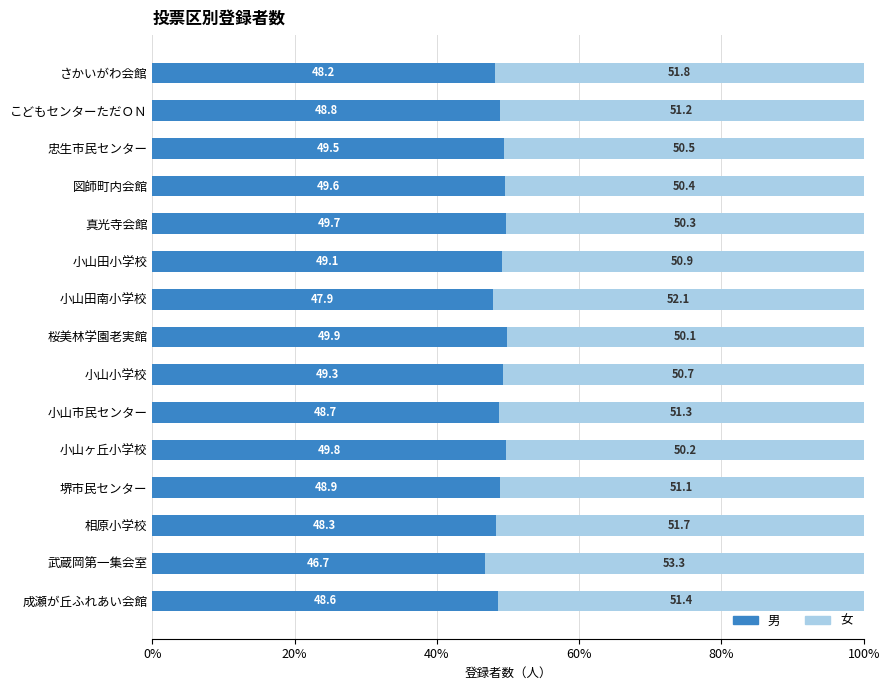

What is the total value across all series at 小山ヶ丘小学校?

100.0